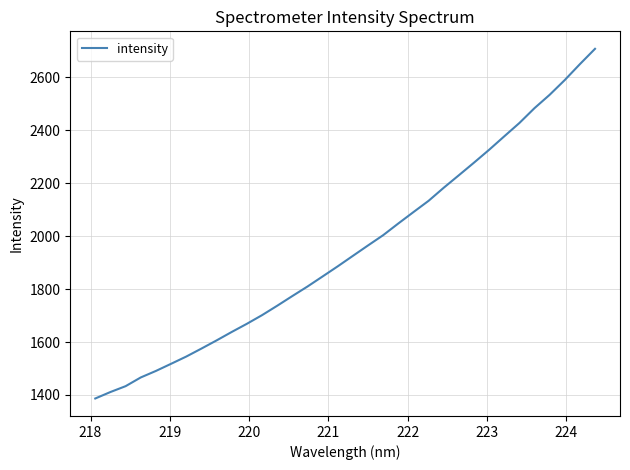

What is the difference between the second highest and minimum values?

1263.0